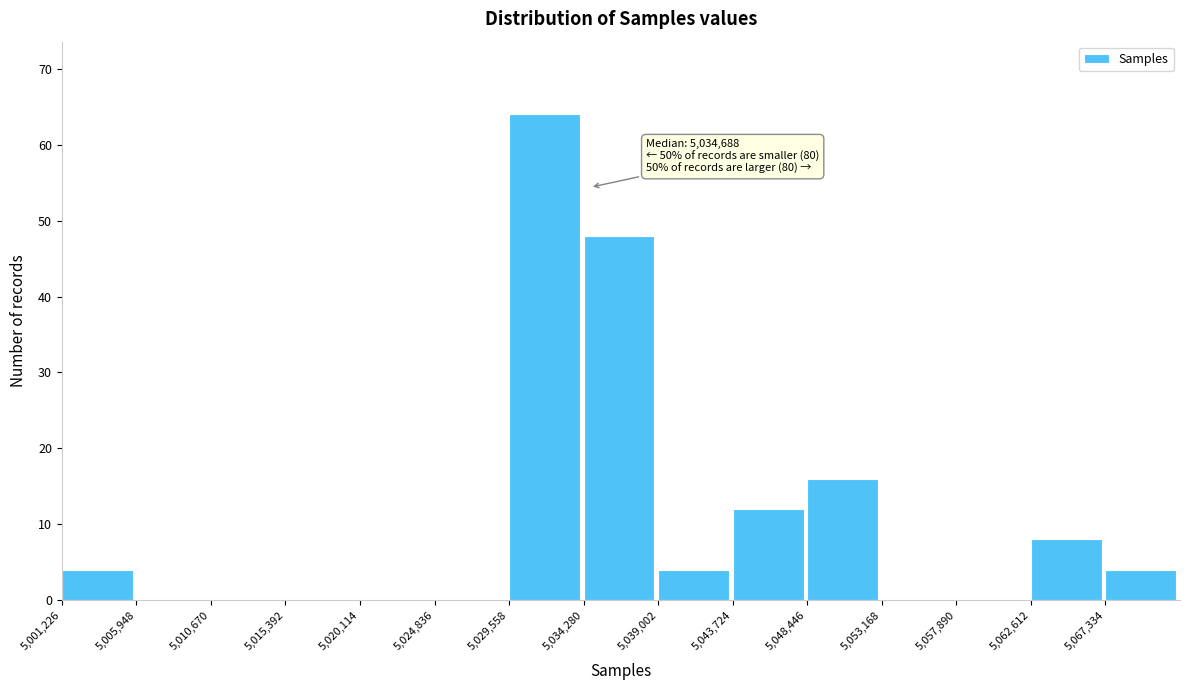

Which range on the x-axis has the tallest bar?

5029500 to 5034500